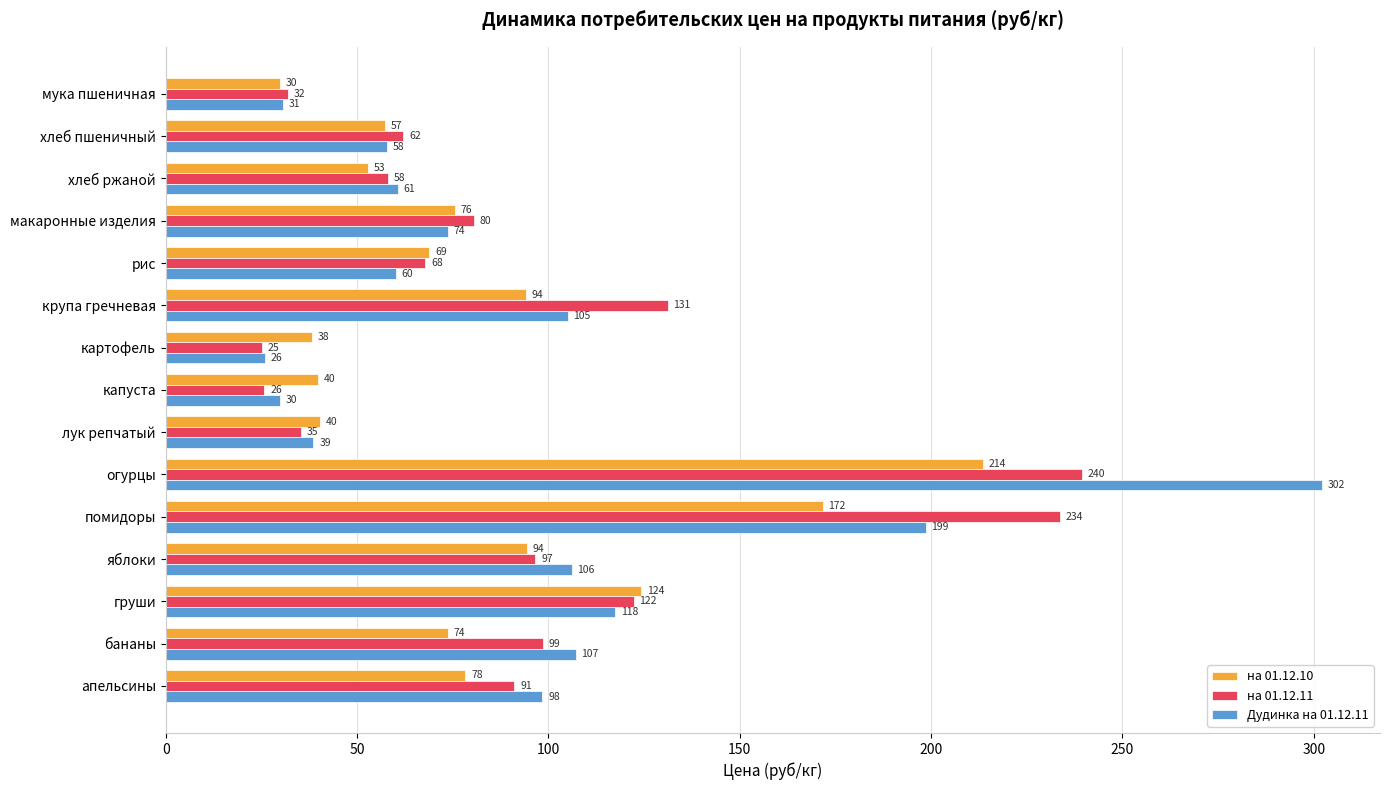

The на 01.12.10 series shows 29.8 at мука пшеничная. True or false?

True